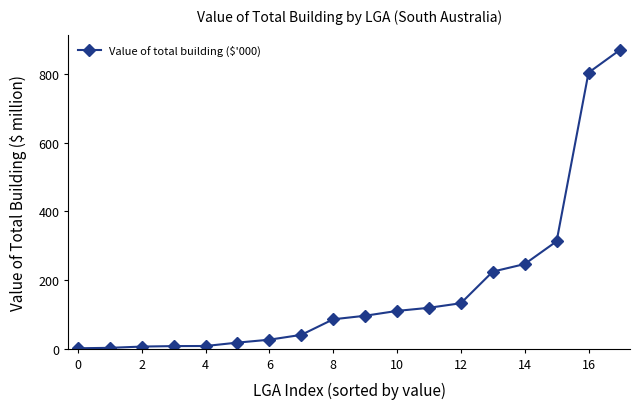

What is the greatest value displayed?

872.0